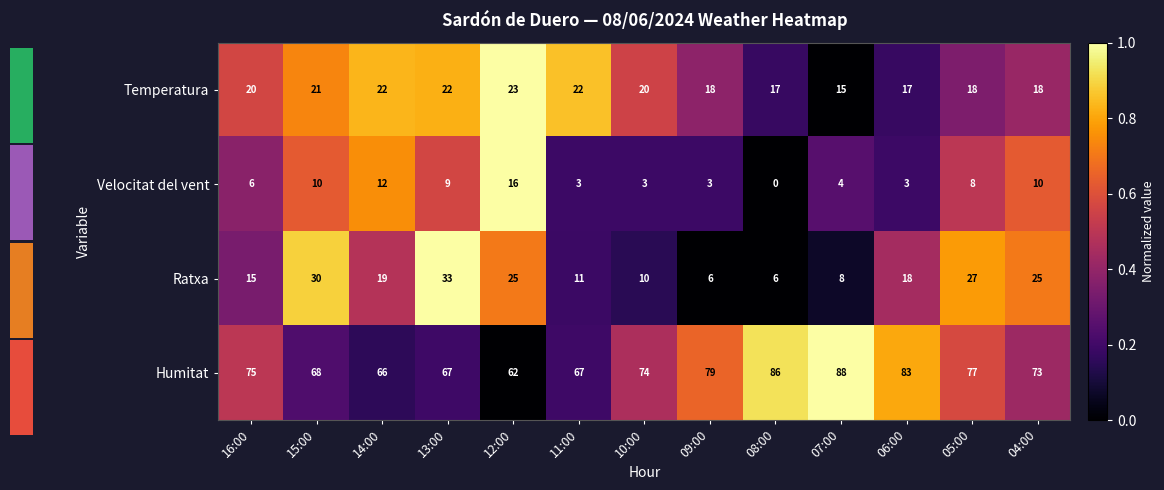

Is it true that Temperatura equals 30 at 05:00?

False